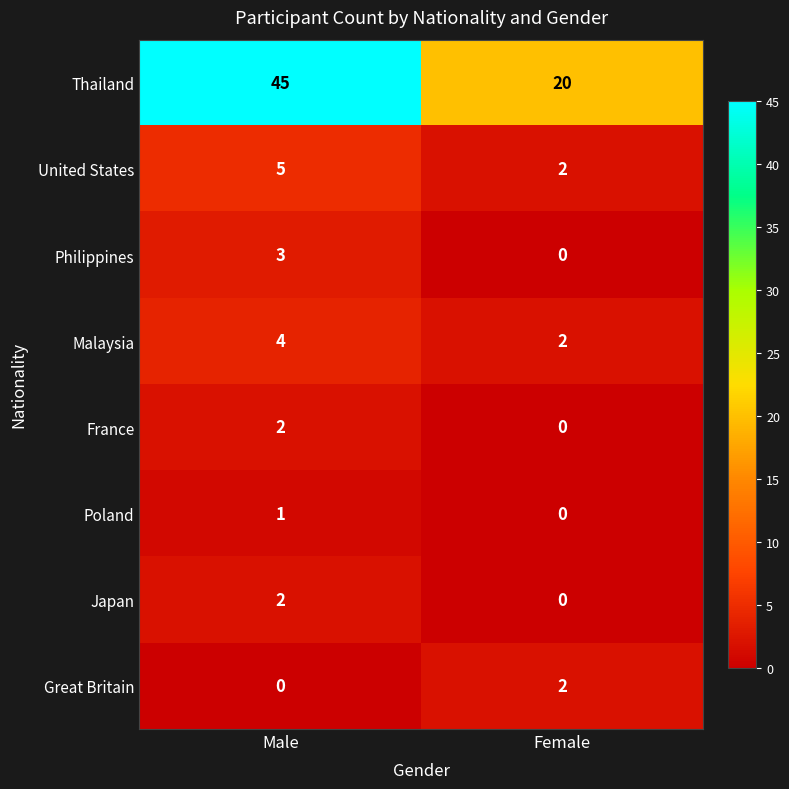

Reading right to left, extract all data points from this chart.

Thailand: Female=20	Male=45
United States: Female=2	Male=5
Philippines: Female=0	Male=3
Malaysia: Female=2	Male=4
France: Female=0	Male=2
Poland: Female=0	Male=1
Japan: Female=0	Male=2
Great Britain: Female=2	Male=0